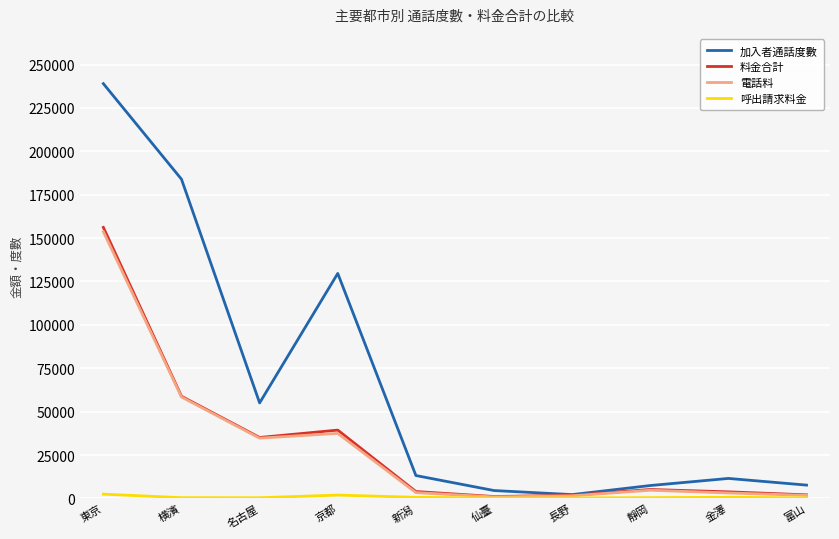

Where does the 電話料 series first go above 4688?

東京